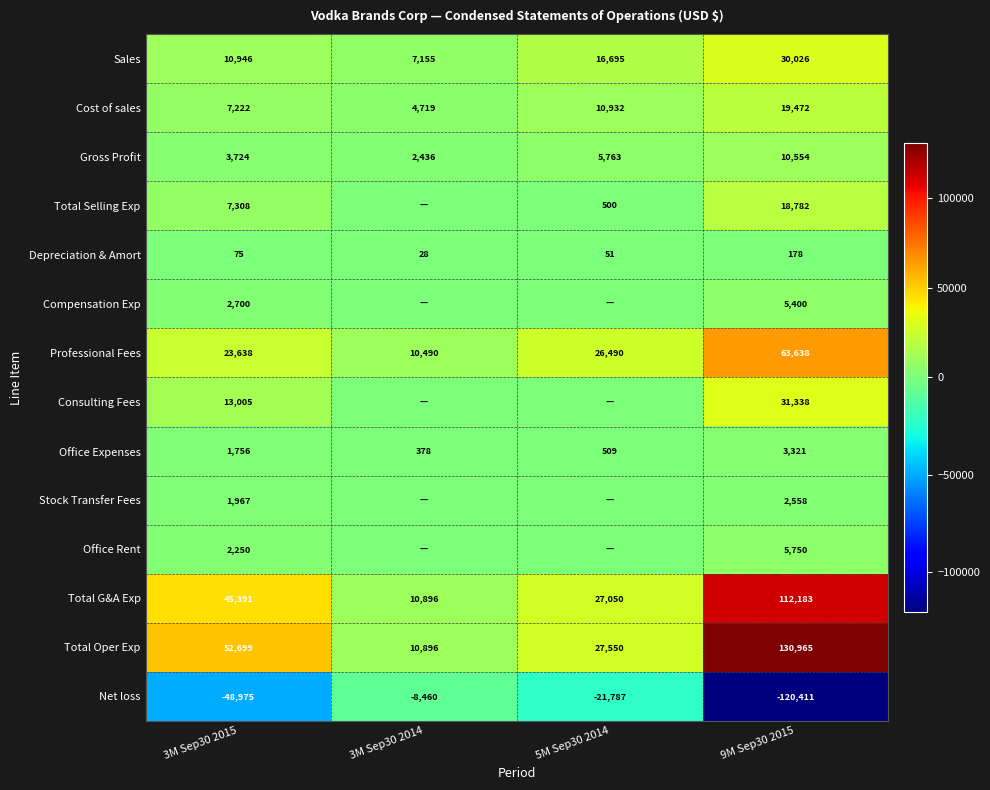

List the labels in order of Office Expenses value, largest first.

9M Sep30 2015, 3M Sep30 2015, 5M Sep30 2014, 3M Sep30 2014